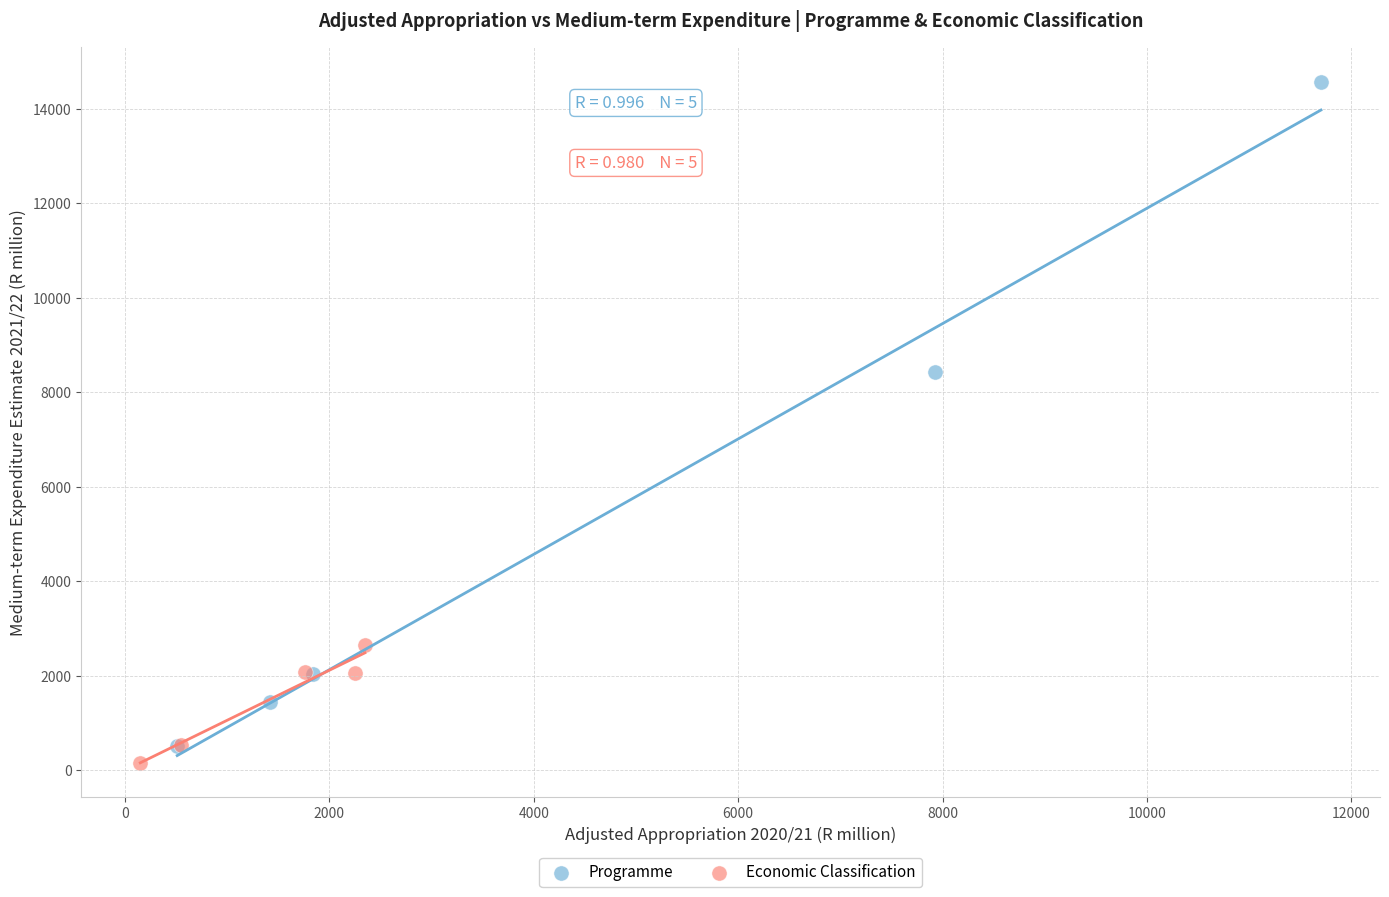

Which series has the widest spread of Y values?

Programme